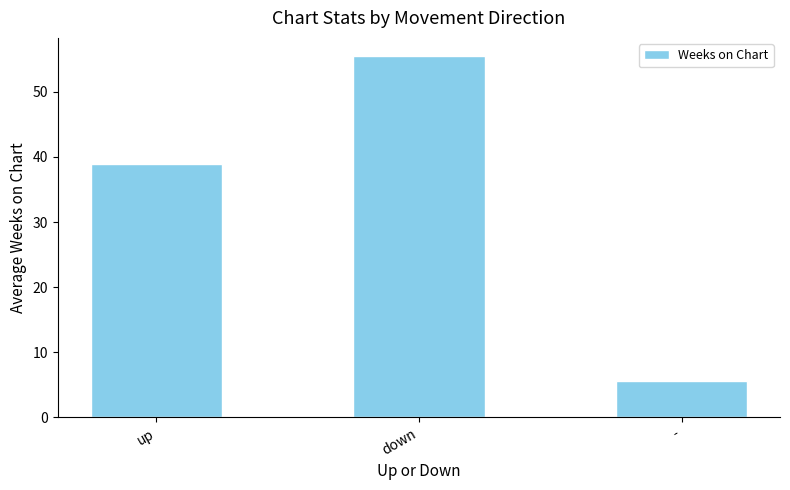

How many categories are shown in the chart?

3